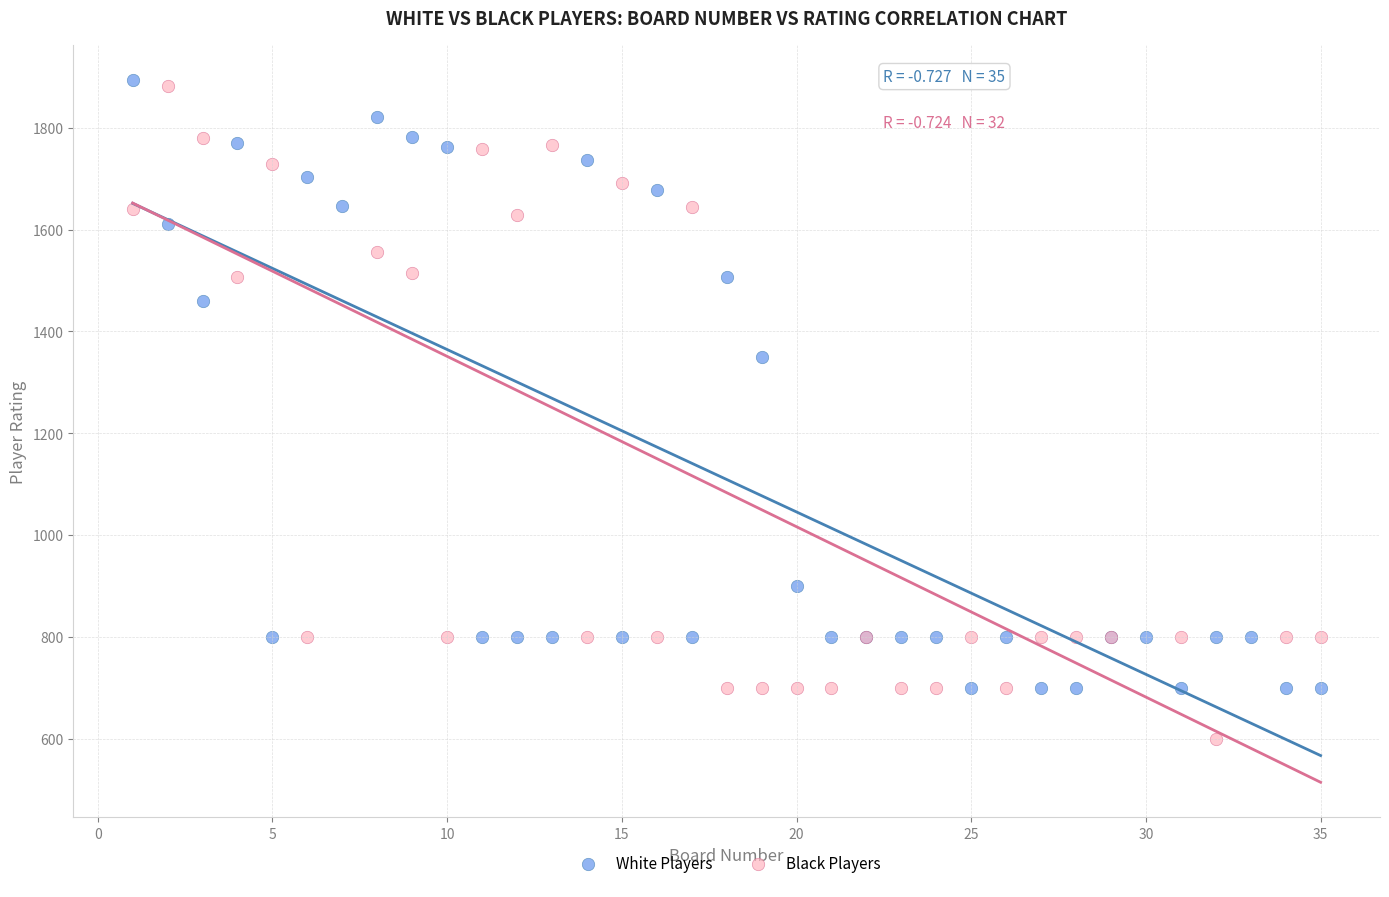

Which series has the widest spread of Y values?

Black Players